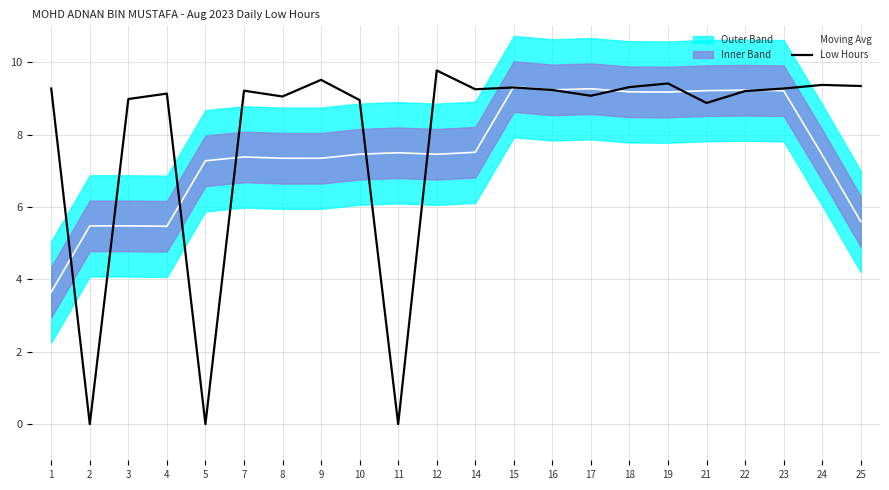

The value of Low Hours at 25 is 4.2. True or false?

False